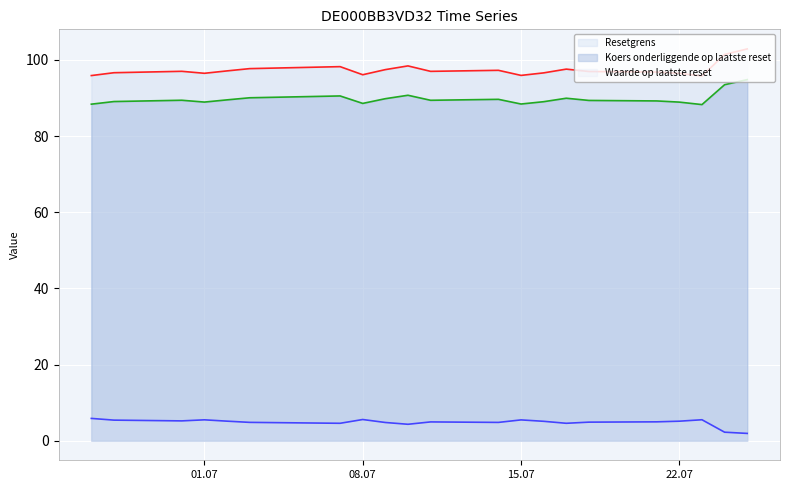

True or false: Waarde op laatste reset and Koers onderliggende op laatste reset cross at least once.

False